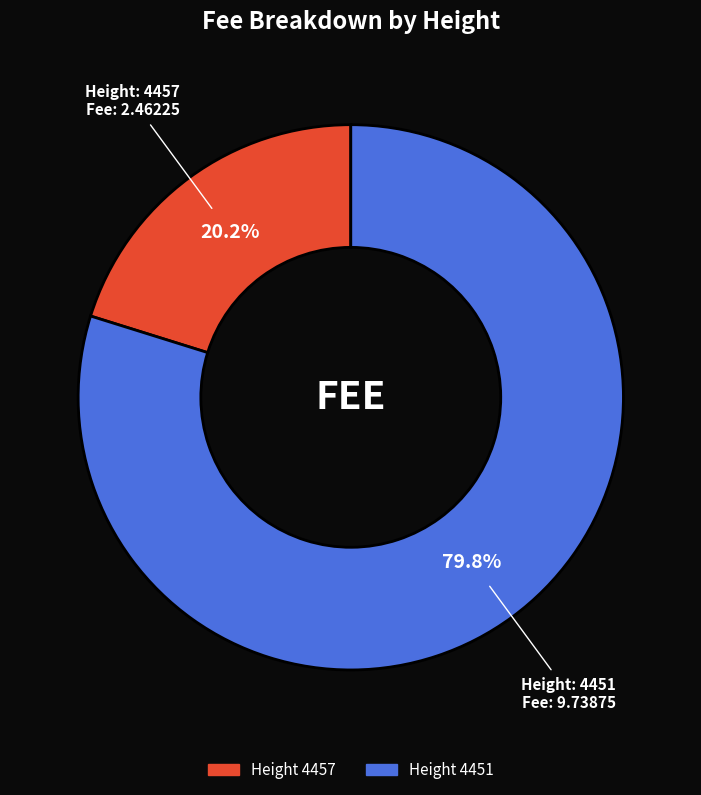

To the nearest percent, what is the average slice percentage?

50%